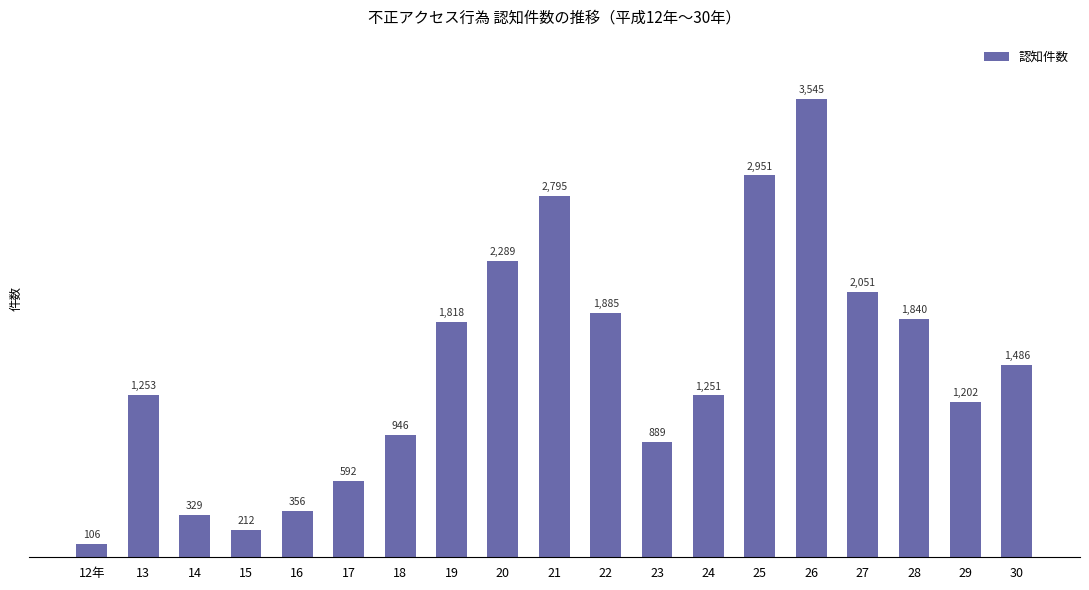

What is the label of the 1st bar from the right?

30